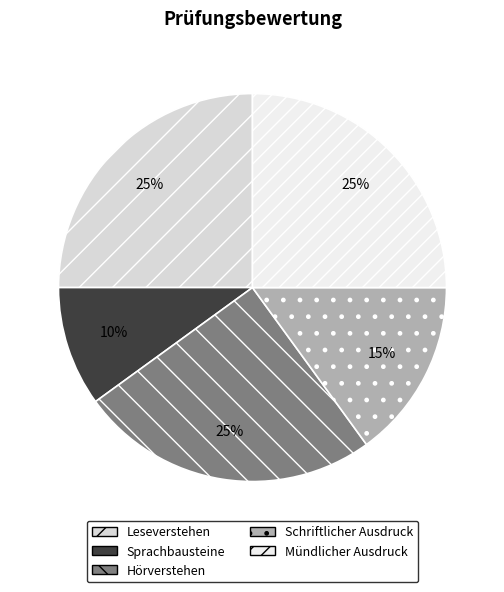

Approximately how many times larger is the value at Sprachbausteine compared to Schriftlicher Ausdruck?

0.7